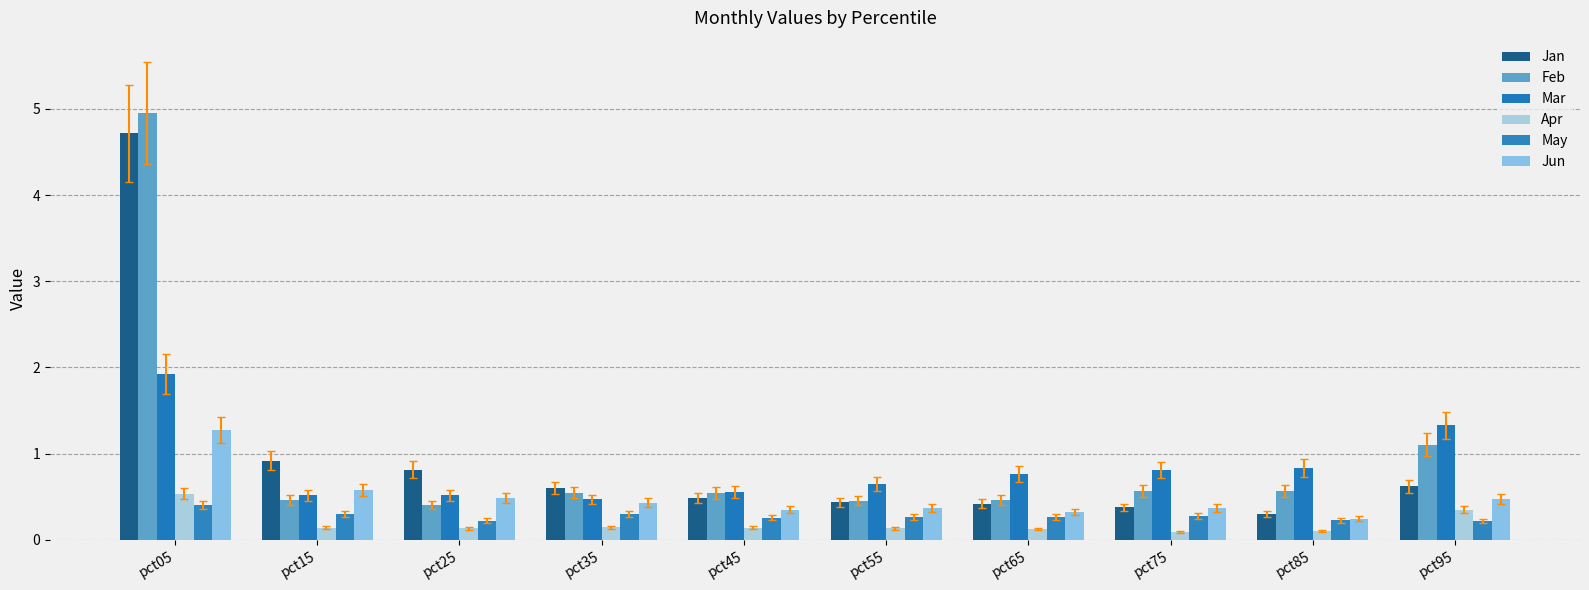

The Apr series shows 0.2 at pct55. True or false?

False